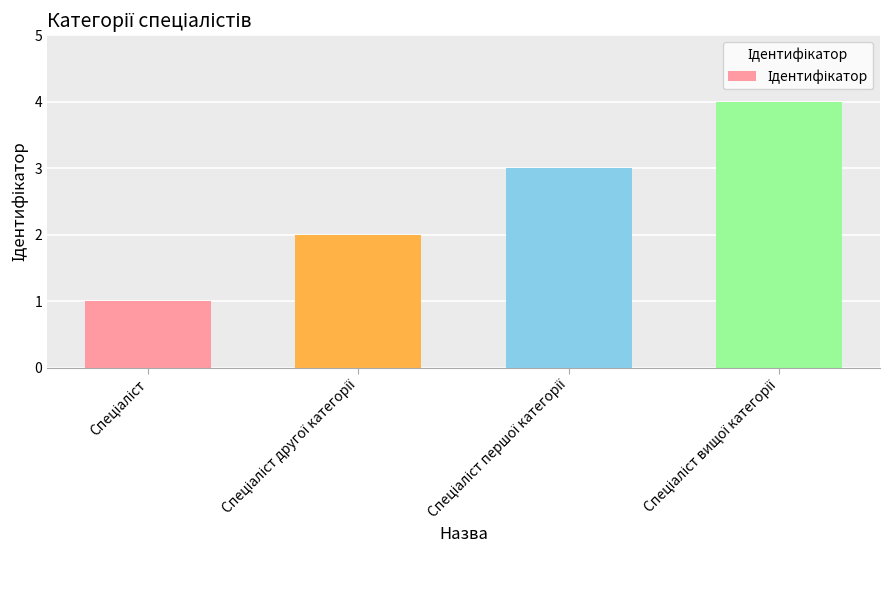

What is the difference between the maximum and minimum values?

3